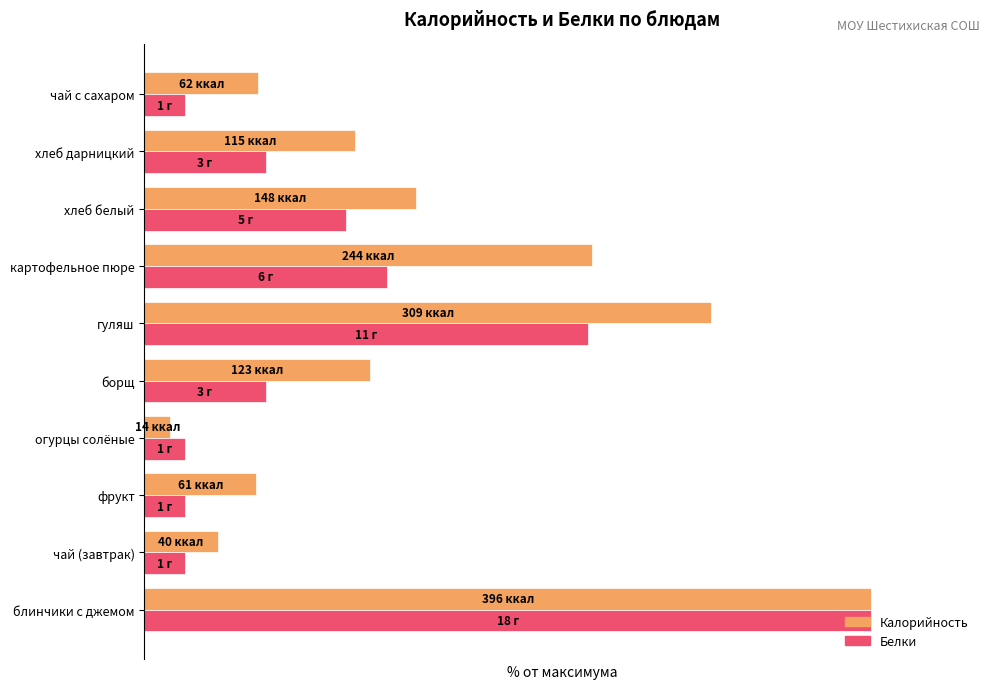

What are all the series names shown in the legend?

Калорийность, Белки